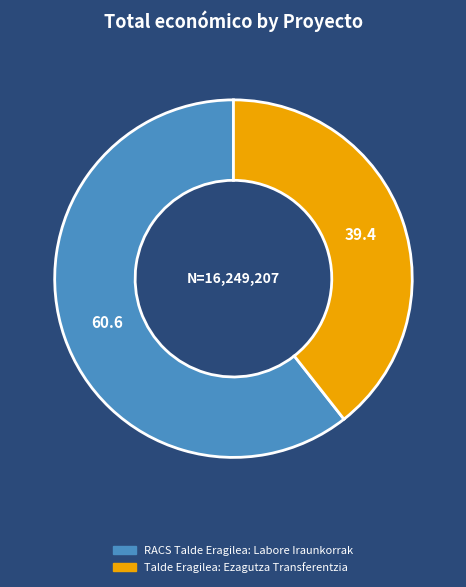

Is the sum of Talde Eragilea: Ezagutza Transferentzia and RACS Talde Eragilea: Labore Iraunkorrak greater than half?

Yes